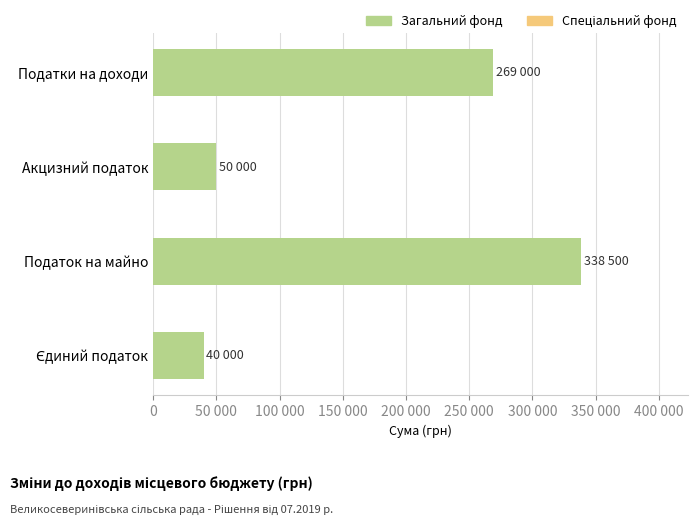

Are the bars grouped side by side (vs. stacked)?

No